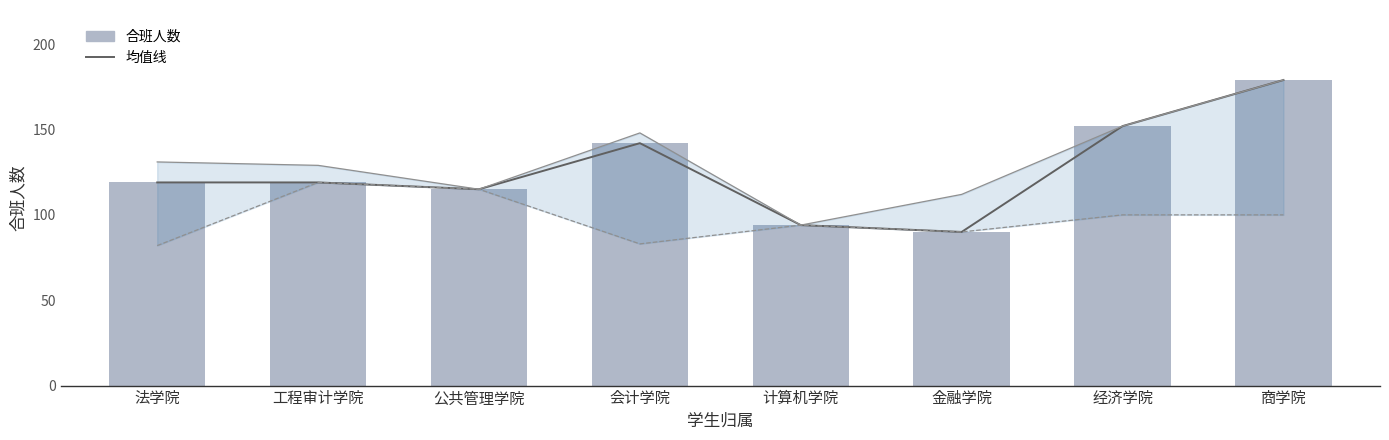

What is the label of the 3rd bar from the left?

公共管理学院